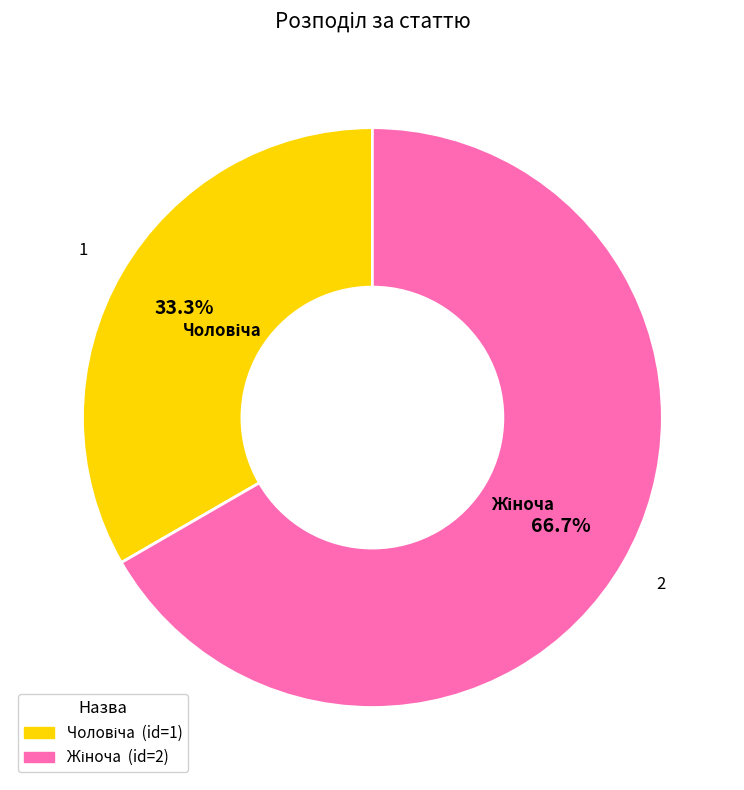

Is there any slice that represents more than half of the pie?

Yes